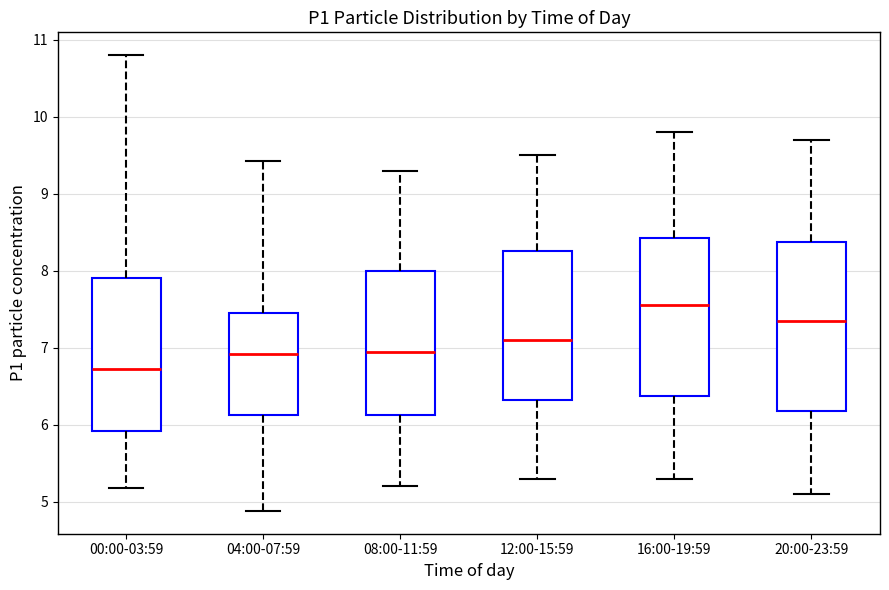

Where does the median line of the box for 12:00-15:59 sit on the y-axis? The values are not printed on the chart, so give them approximately, as read against the axis.

7.1